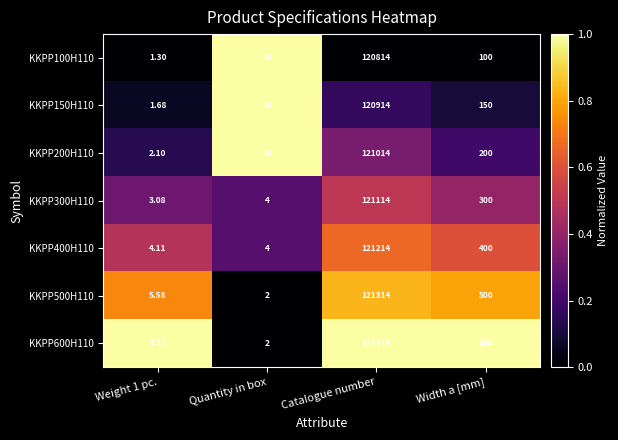

At which category is the sum across all series the highest?

Catalogue number